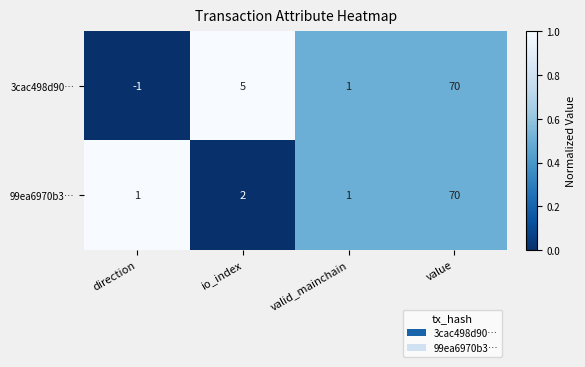

How many data points does each series have?

4